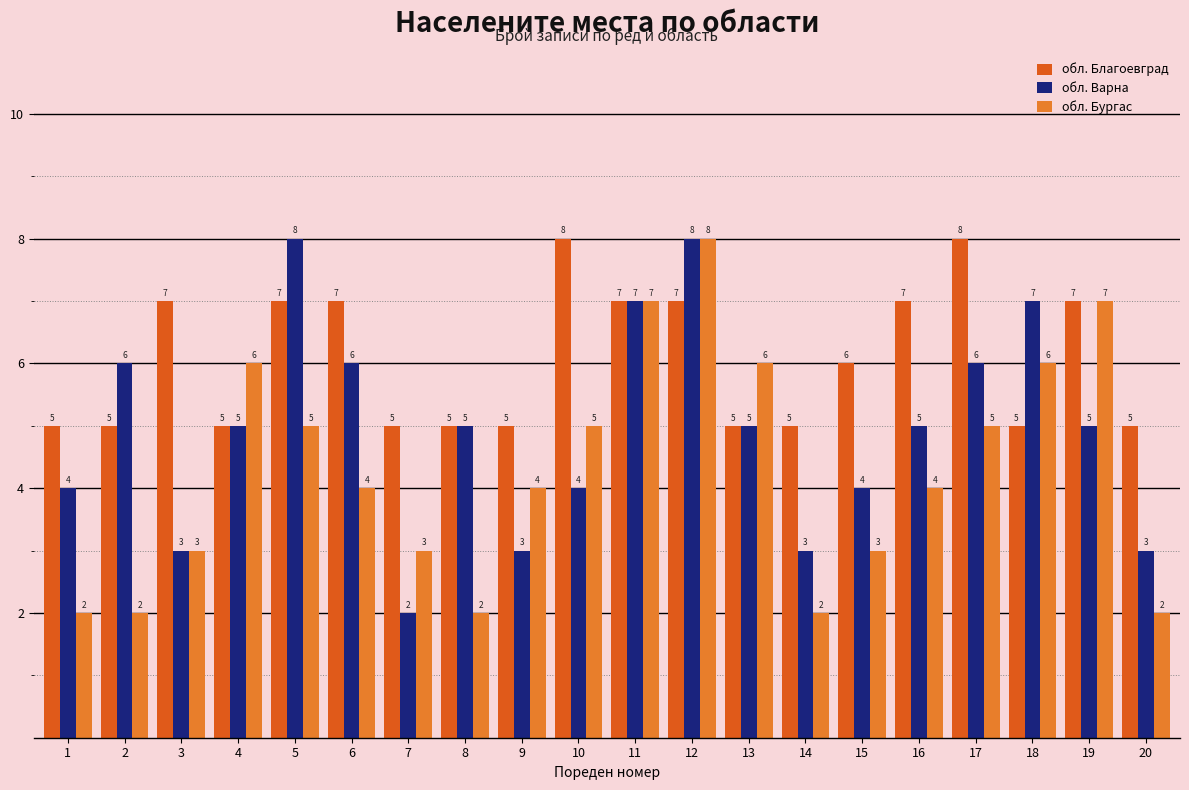

What are all the series names shown in the legend?

обл. Благоевград, обл. Варна, обл. Бургас